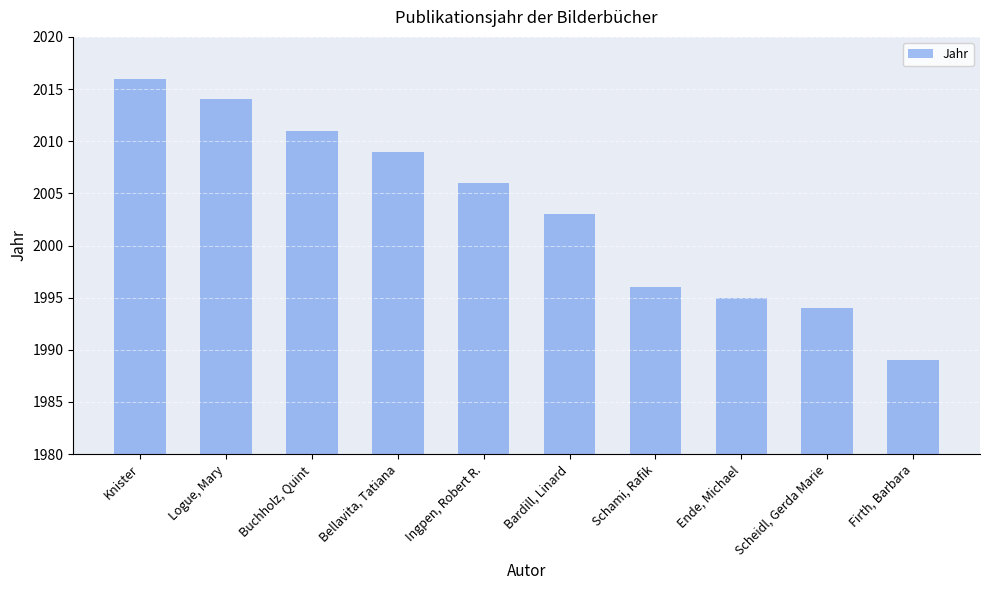

What is the greatest value displayed?

2016